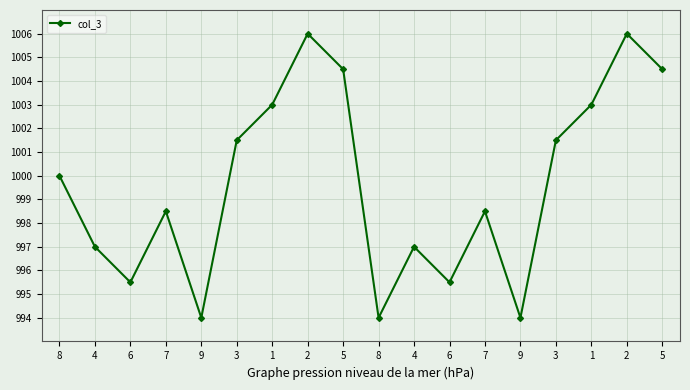

How many data points does each series have?

18